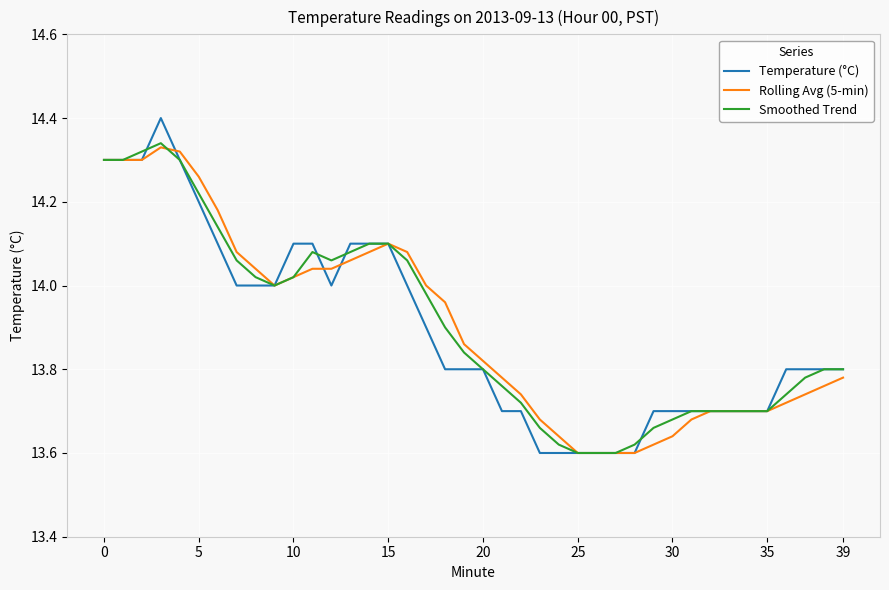

Which series has the widest spread of values?

Temperature (°C)